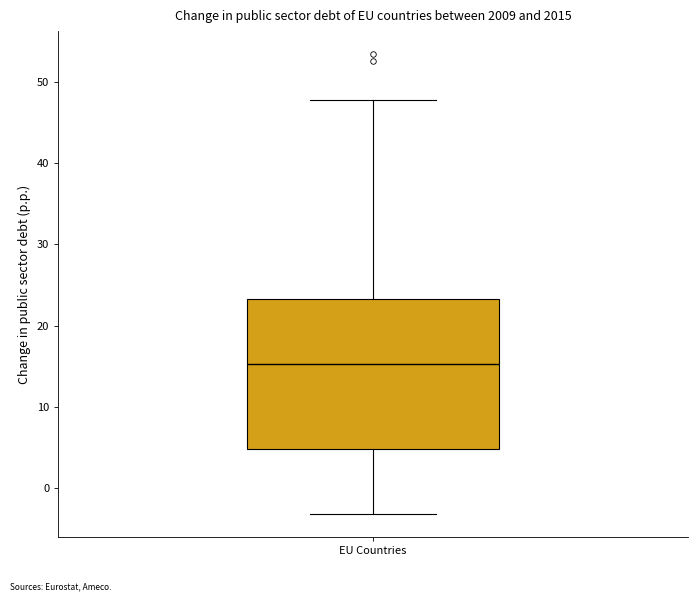

Transcribe this box plot: give where the median line is, the range the box spans, and where the two whiskers end, as read against the y-axis. The values are not printed on the chart, so give them approximately, as read against the axis.

median 15, box 5 to 23, whiskers -3 to 48